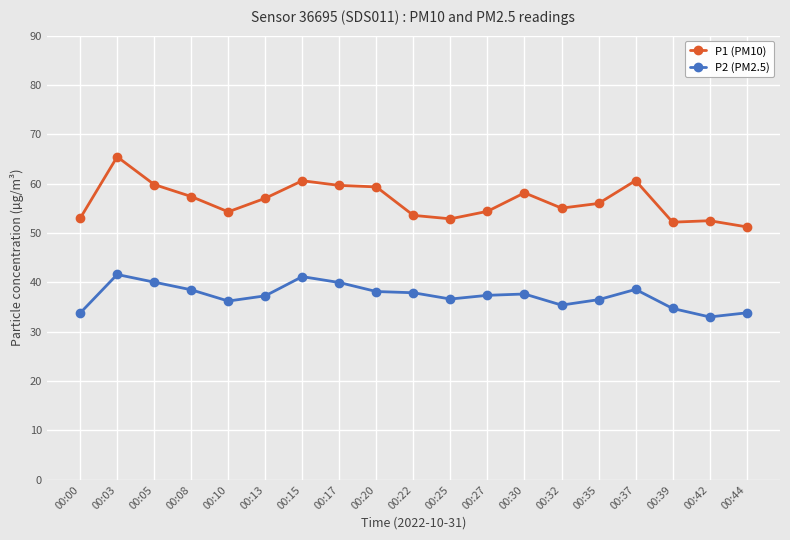

What is the difference between the P2 (PM2.5) values at 00:22 and 00:37?

0.7